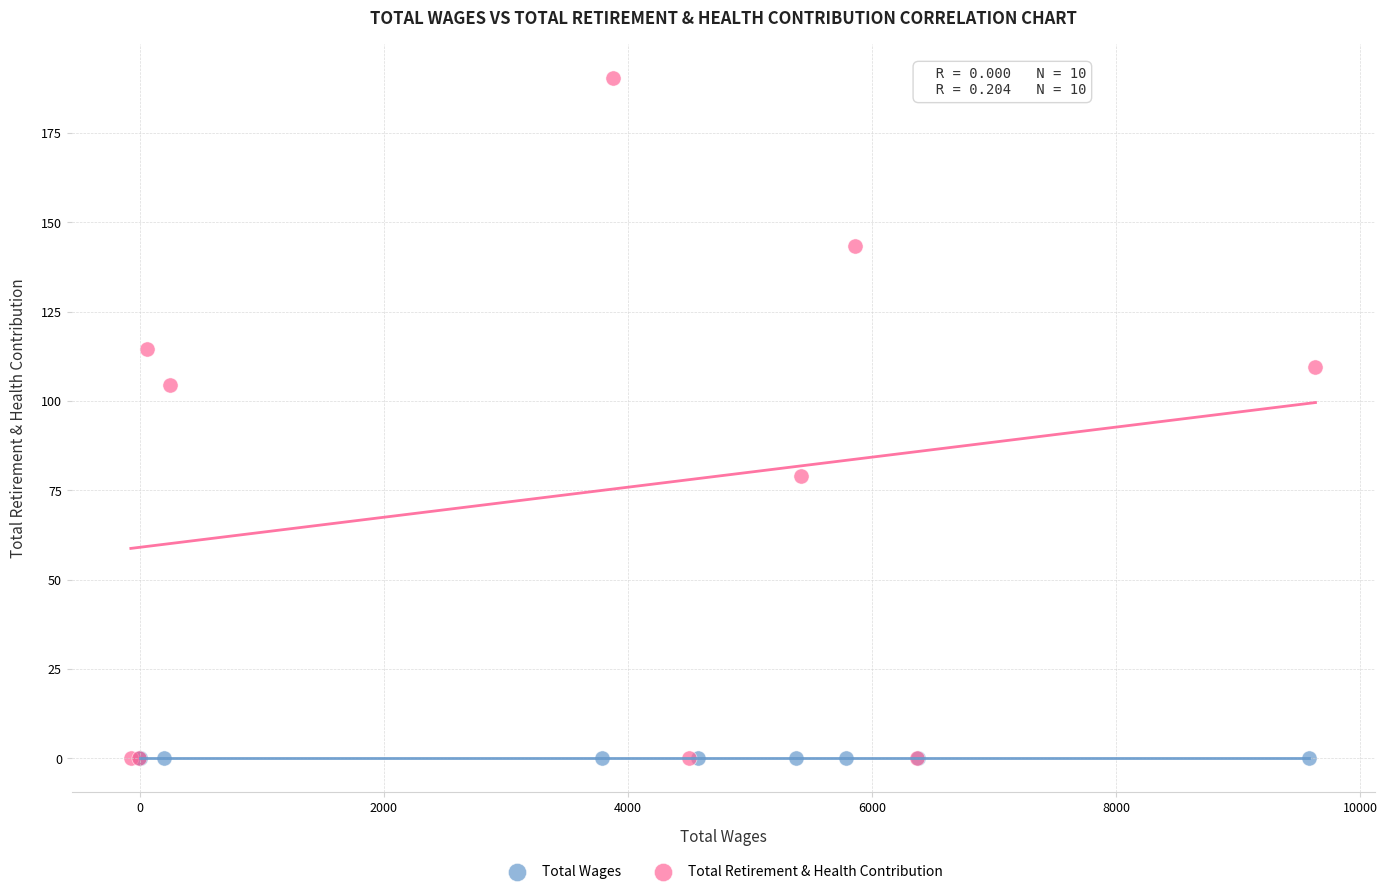

Which series reaches the maximum Y coordinate?

Total Retirement & Health Contribution